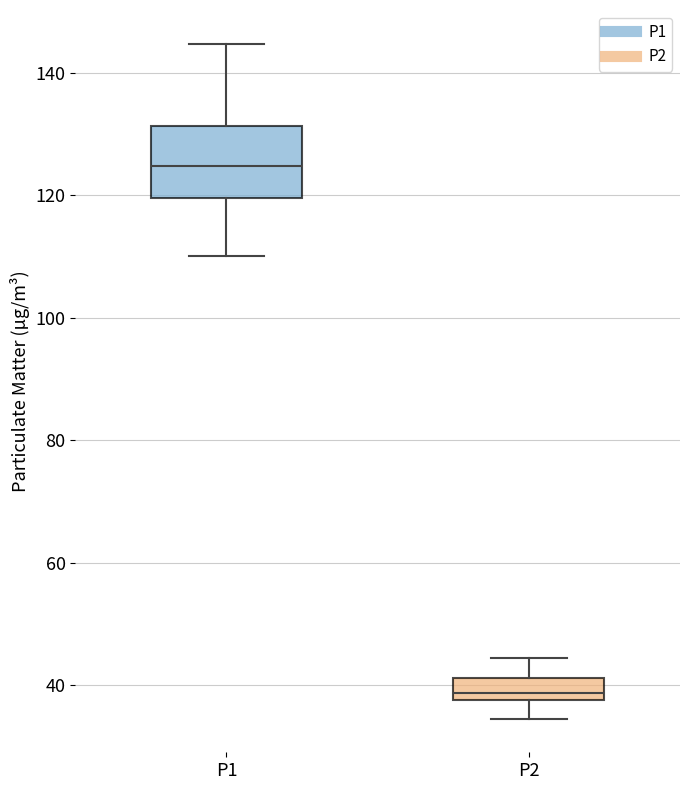

Reading left to right, read every box against the y-axis: the position of its median line, the range the box covers, and the ends of its whiskers. The values are not printed on the chart, so give them approximately, as read against the axis.

P1: median 124, box 120 to 132, whiskers 110 to 144
P2: median 38 (just above the box's lower edge), box 38 to 42, whiskers 34 to 44